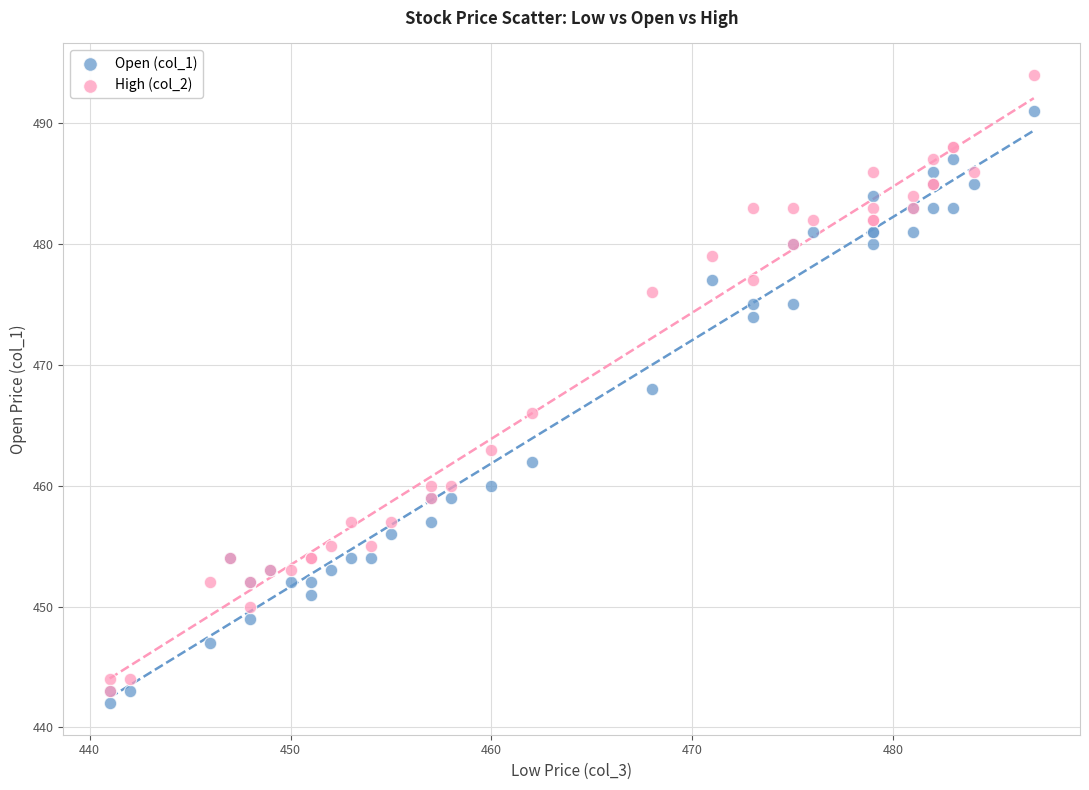

Which series reaches the maximum Y coordinate?

High (col_2)